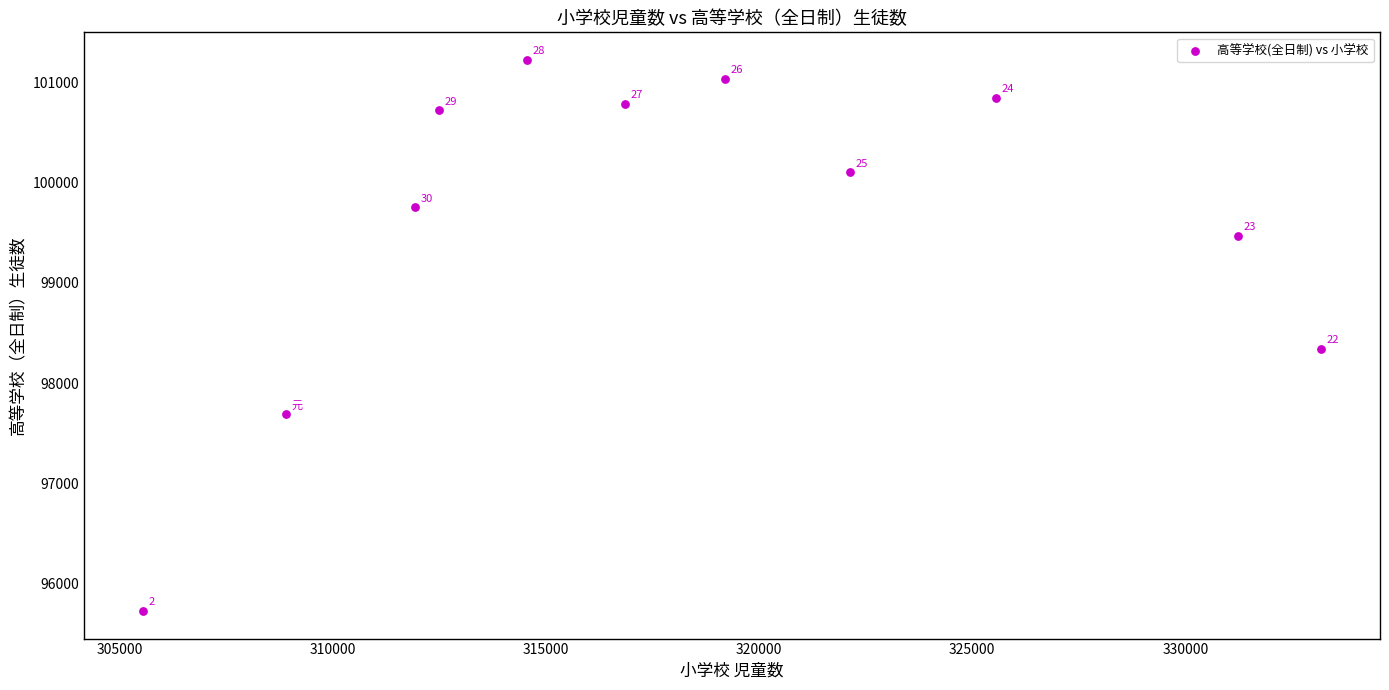

What is the range of Y values (max minus min)?

5505